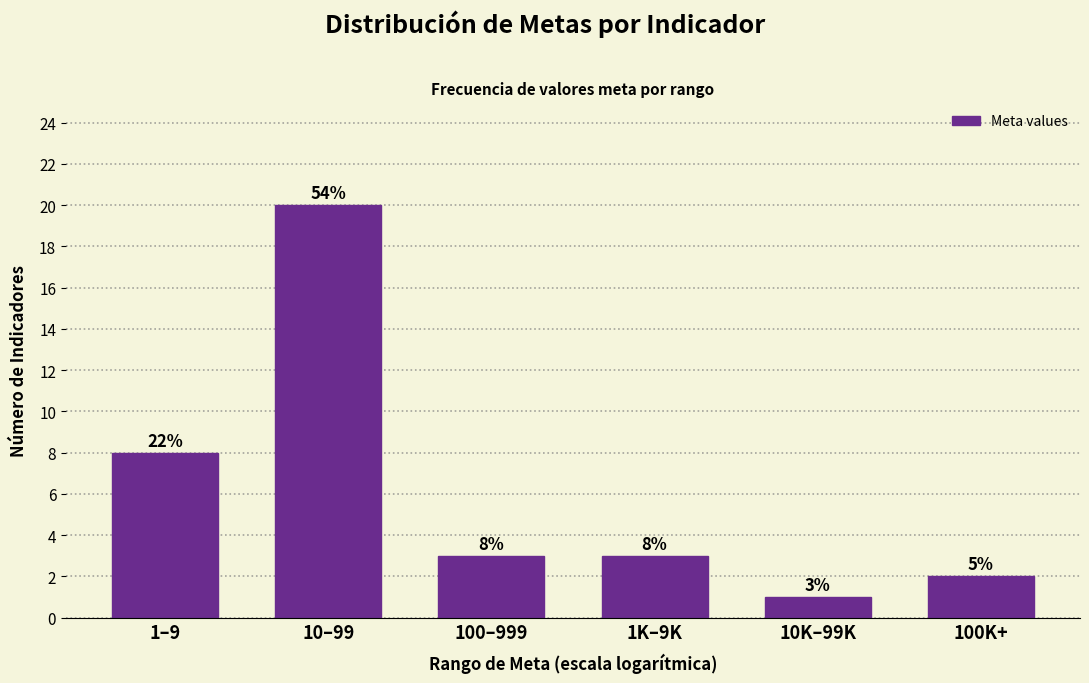

Reading left to right, extract all data points from this chart.

1–9=8	10–99=20	100–999=3	1K–9K=3	10K–99K=1	100K+=2